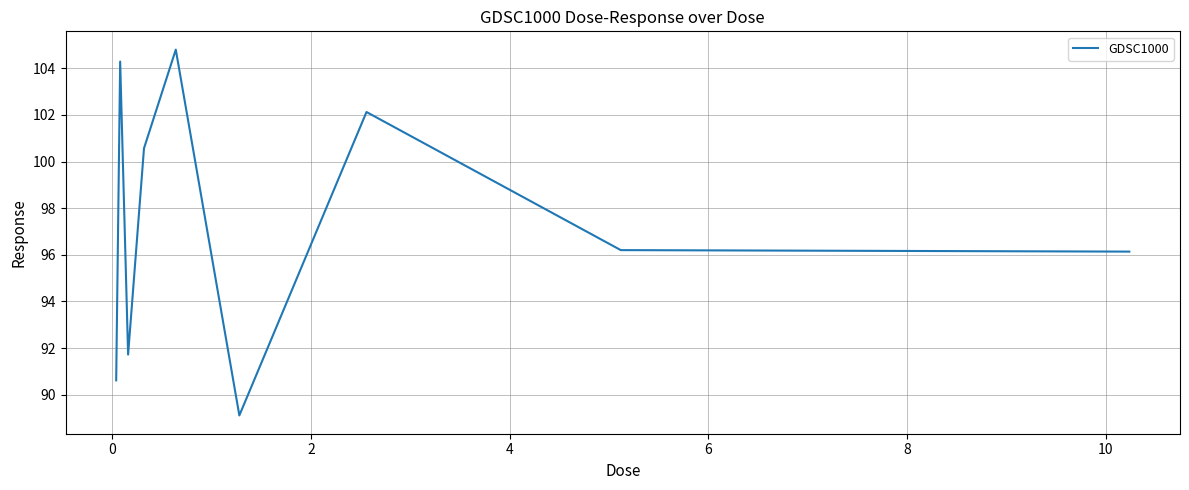

What is the minimum value shown in the chart?

89.1